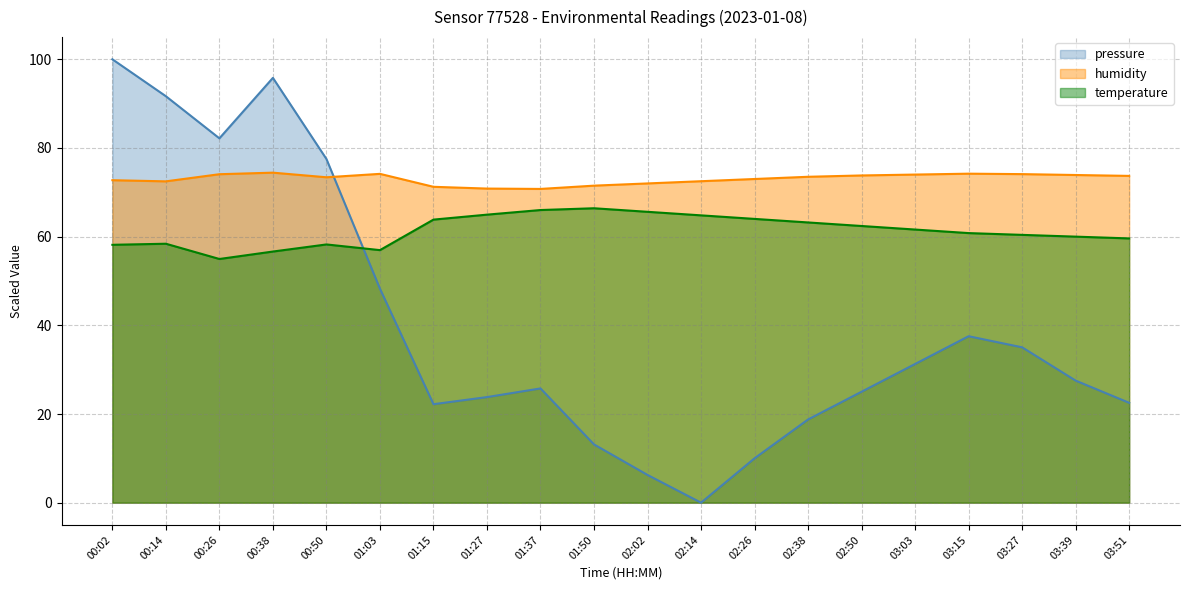

How many intersections are there between pressure and humidity?

1